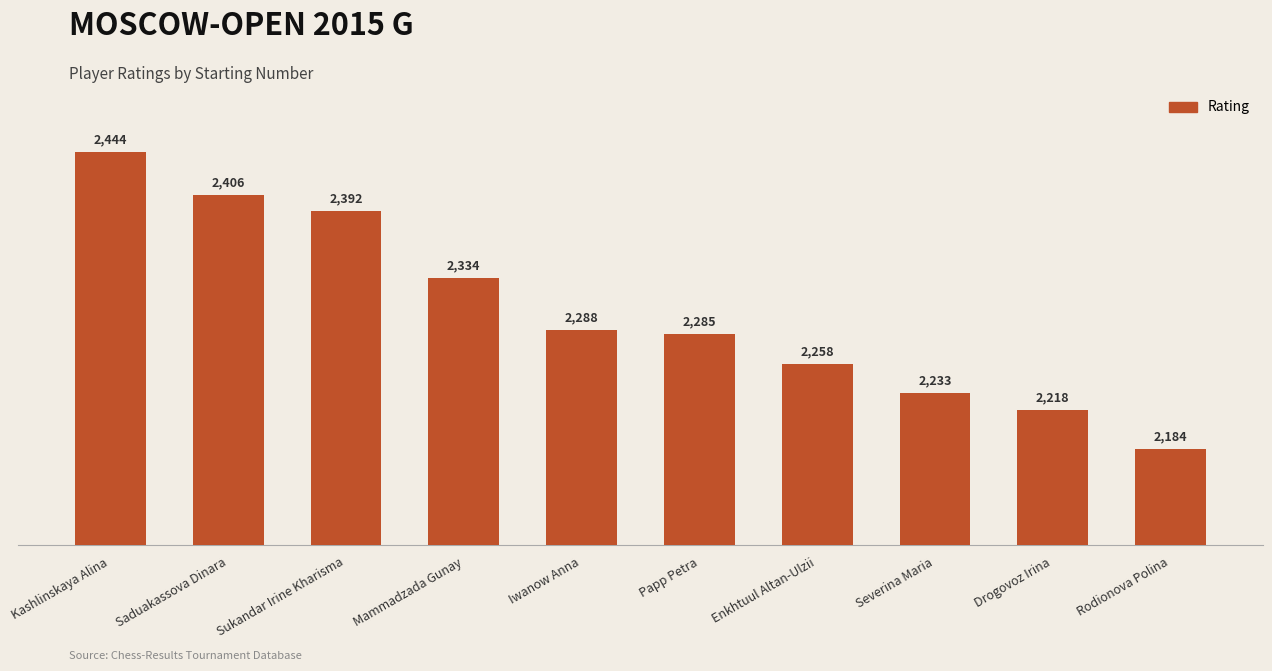

List the labels in order of value, smallest first.

Rodionova Polina, Drogovoz Irina, Severina Maria, Enkhtuul Altan-Ulzii, Papp Petra, Iwanow Anna, Mammadzada Gunay, Sukandar Irine Kharisma, Saduakassova Dinara, Kashlinskaya Alina